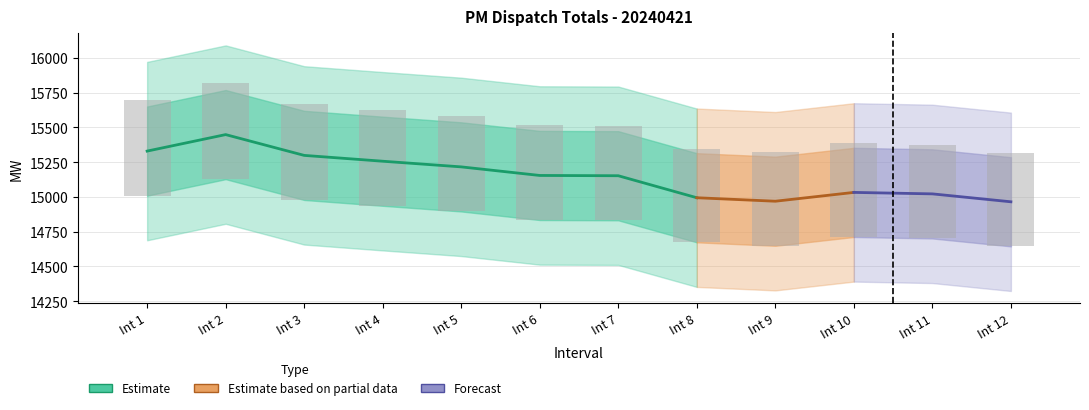

How many categories are shown in the chart?

12